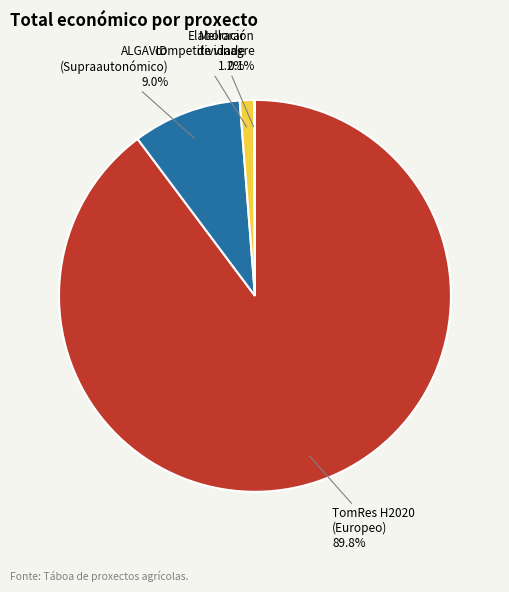

To the nearest percent, what percentage of the pie is ALGAVID?

9%